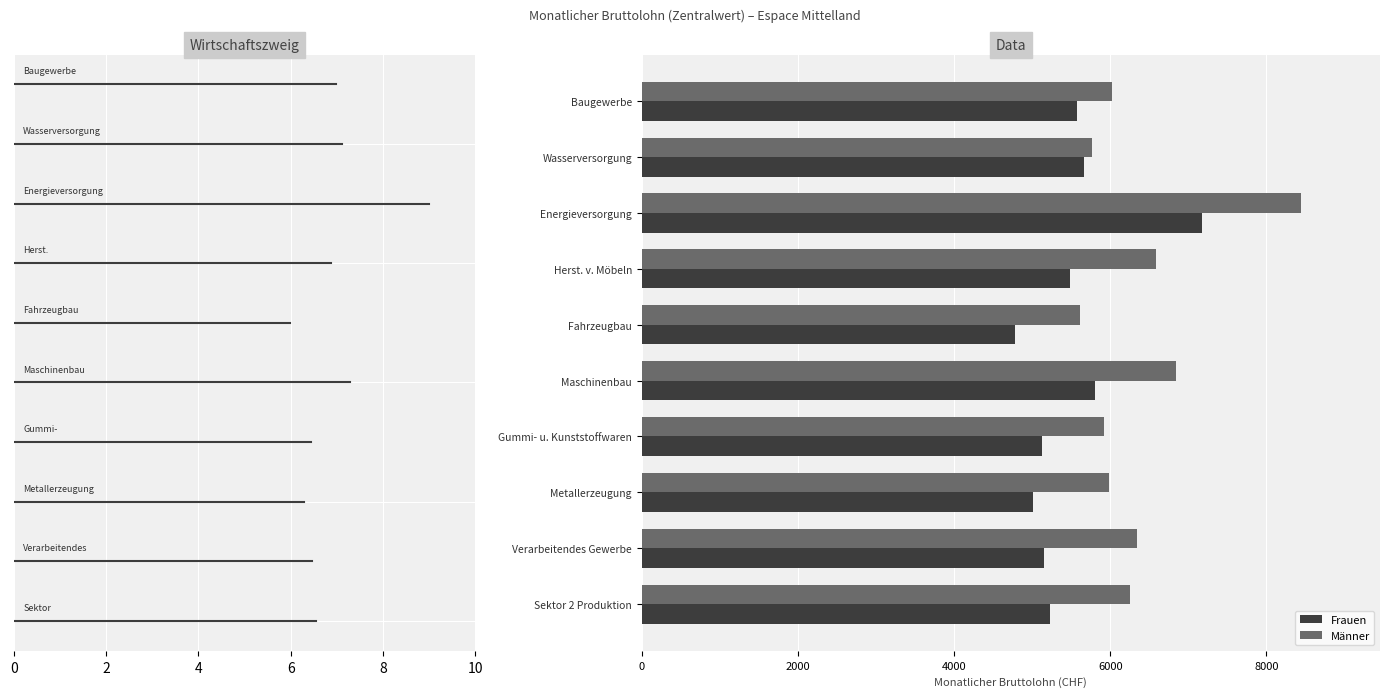

The Männer series shows 2311 at Verarbeitendes Gewerbe. True or false?

False